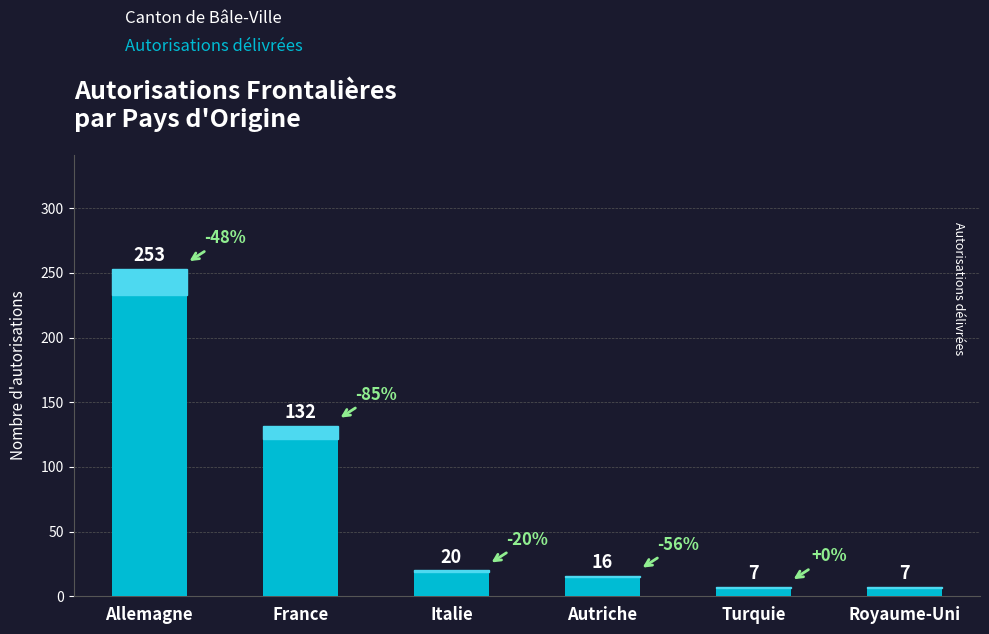

How many values are below 20?

3